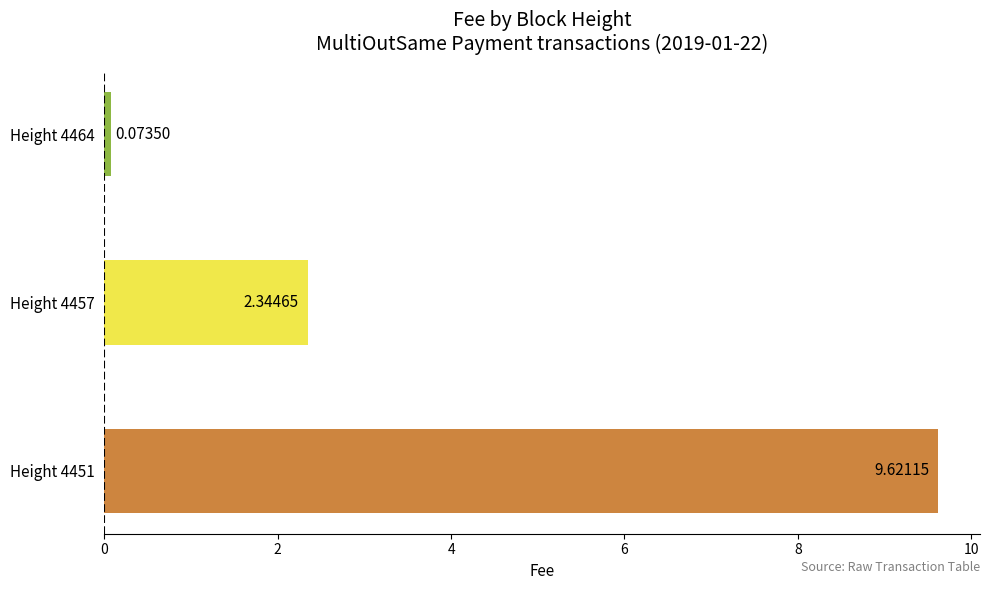

Between Height 4457 and Height 4464, which is larger?

Height 4457